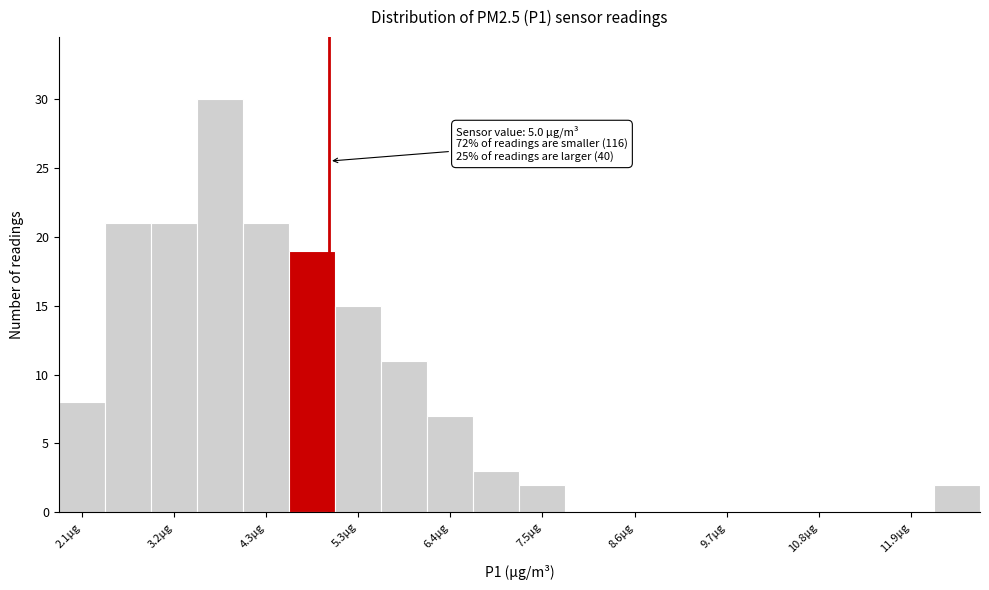

Read against the x-axis, roughly where is the centre of the tallest bar?

3.8